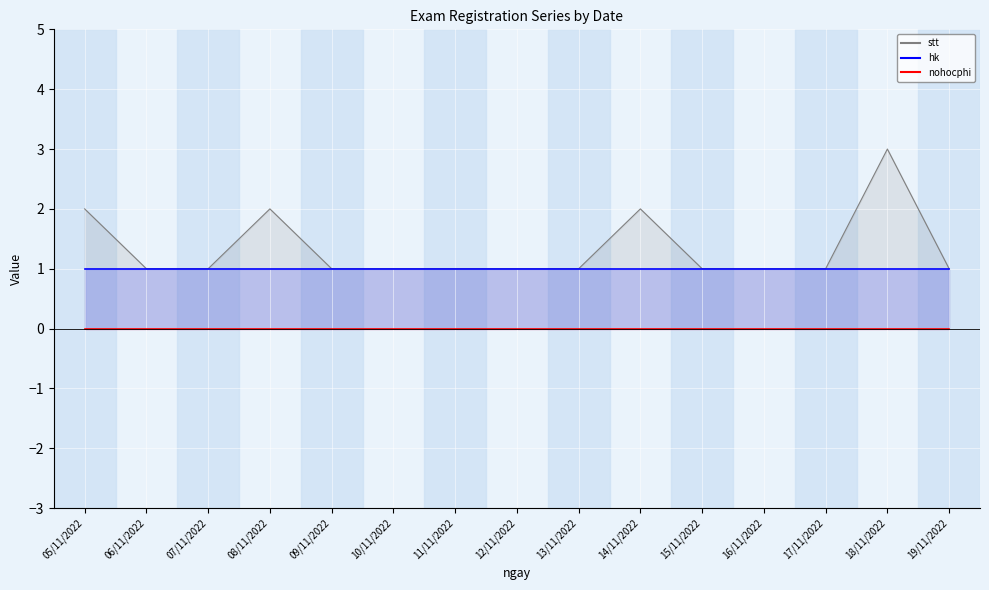

List the series in order of their overall mean, highest first.

stt, hk, nohocphi